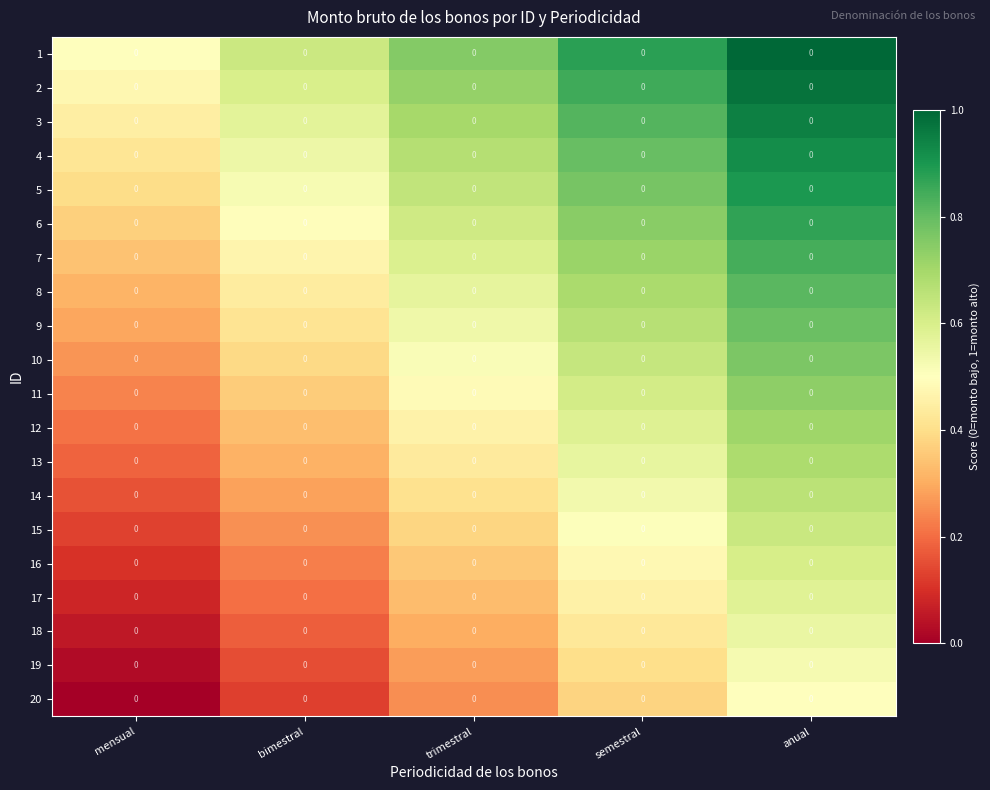

How many data points does each series have?

5